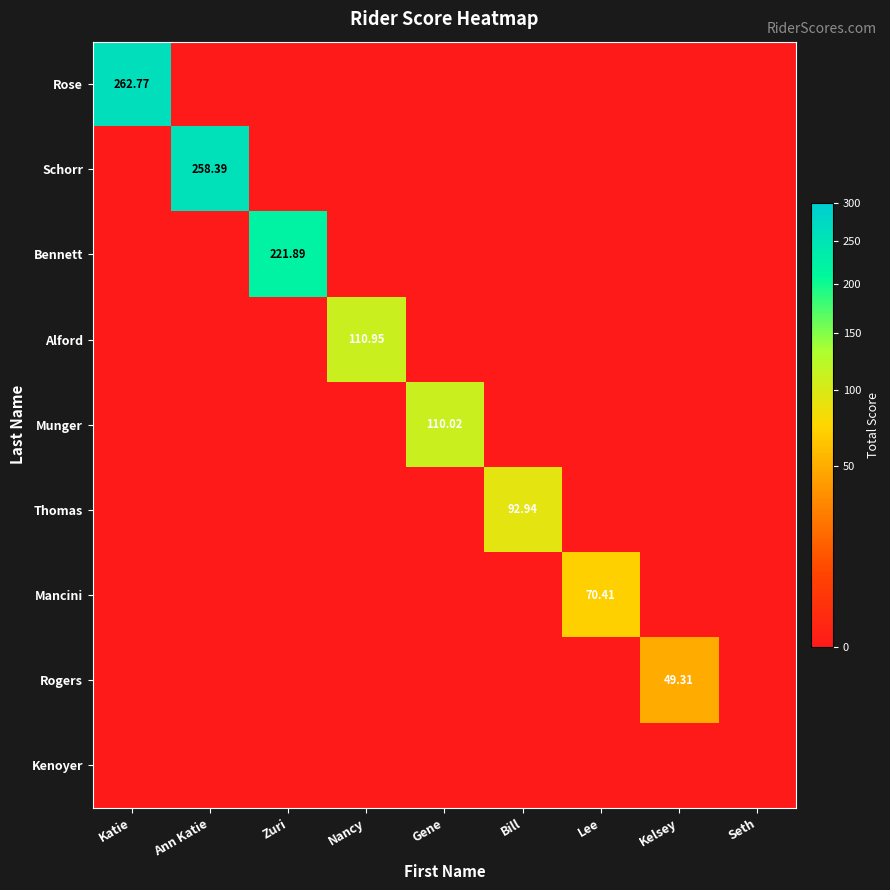

What is the sum of all Schorr values?

258.4